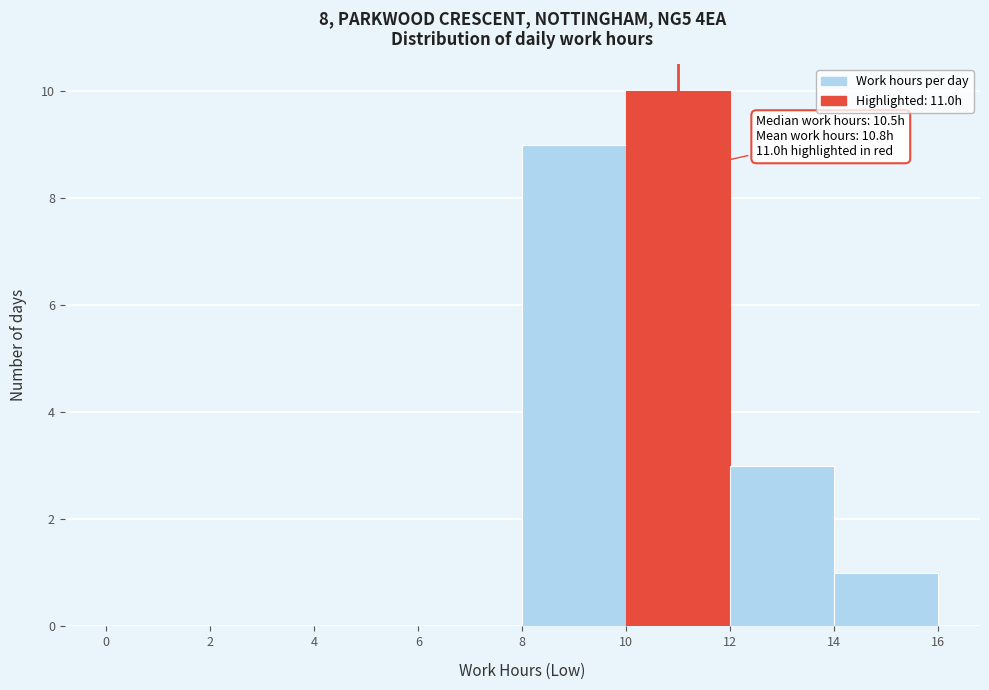

Which range on the x-axis has the tallest bar?

10 to 12